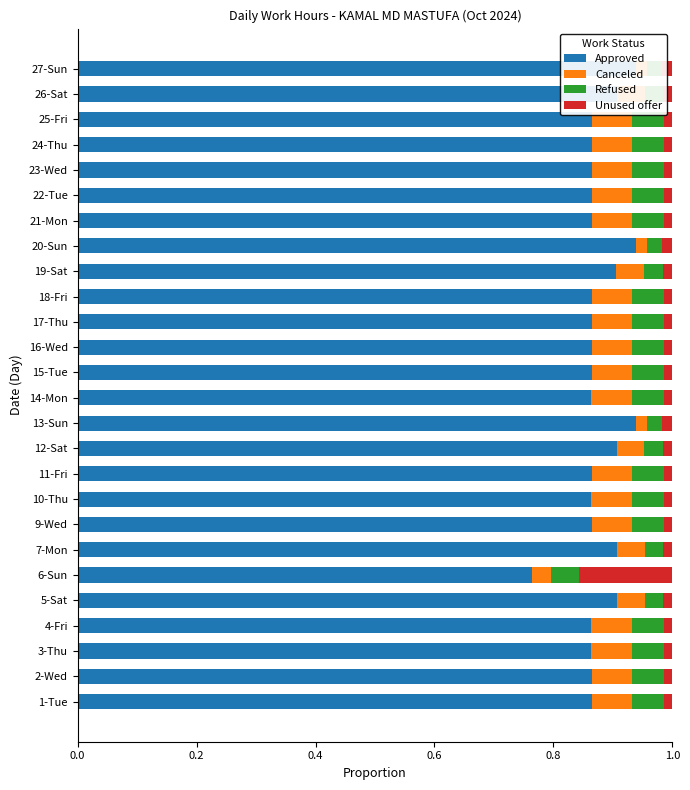

At which label does Approved reach its minimum?

6-Sun